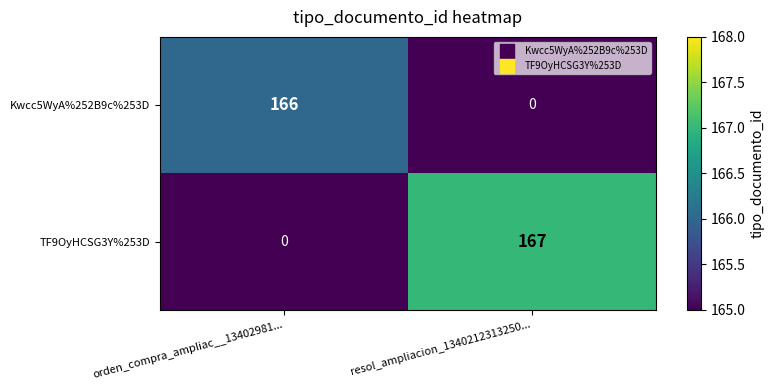

Reading left to right, what are all the values shown in this chart?

Kwcc5WyA%252B9c%253D: orden_compra_ampliac__13402981...=166	resol_ampliacion_1340212313250...=0
TF9OyHCSG3Y%253D: orden_compra_ampliac__13402981...=0	resol_ampliacion_1340212313250...=167